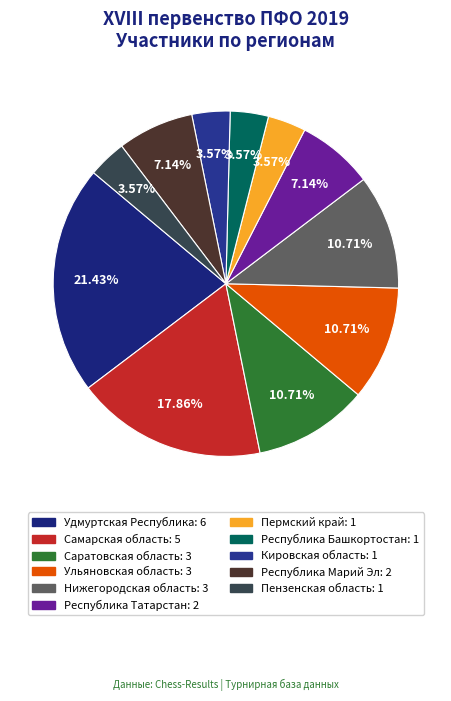

Count the number of slices in the pie.

11